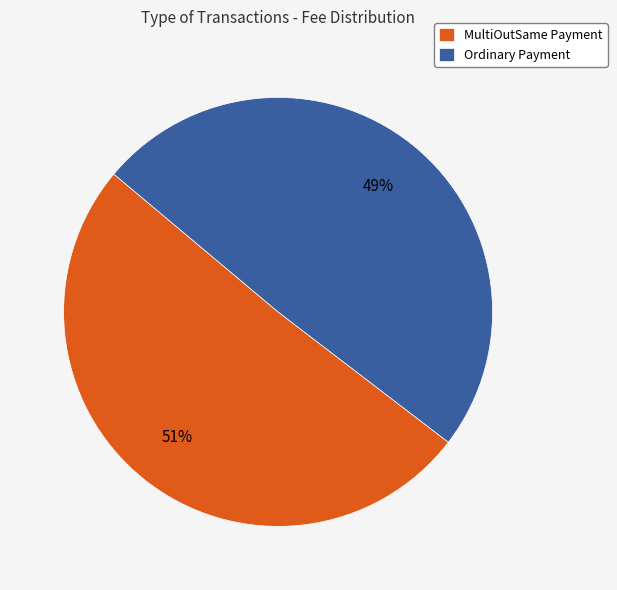

Which category accounts for the majority?

MultiOutSame Payment